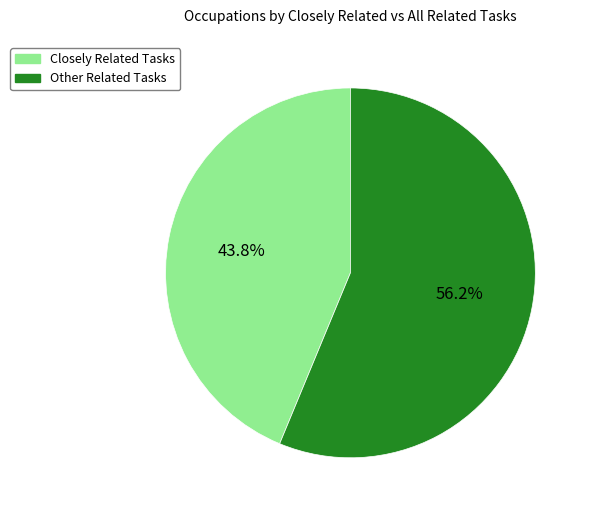

Which has a higher value, Other Related Tasks or Closely Related Tasks?

Other Related Tasks